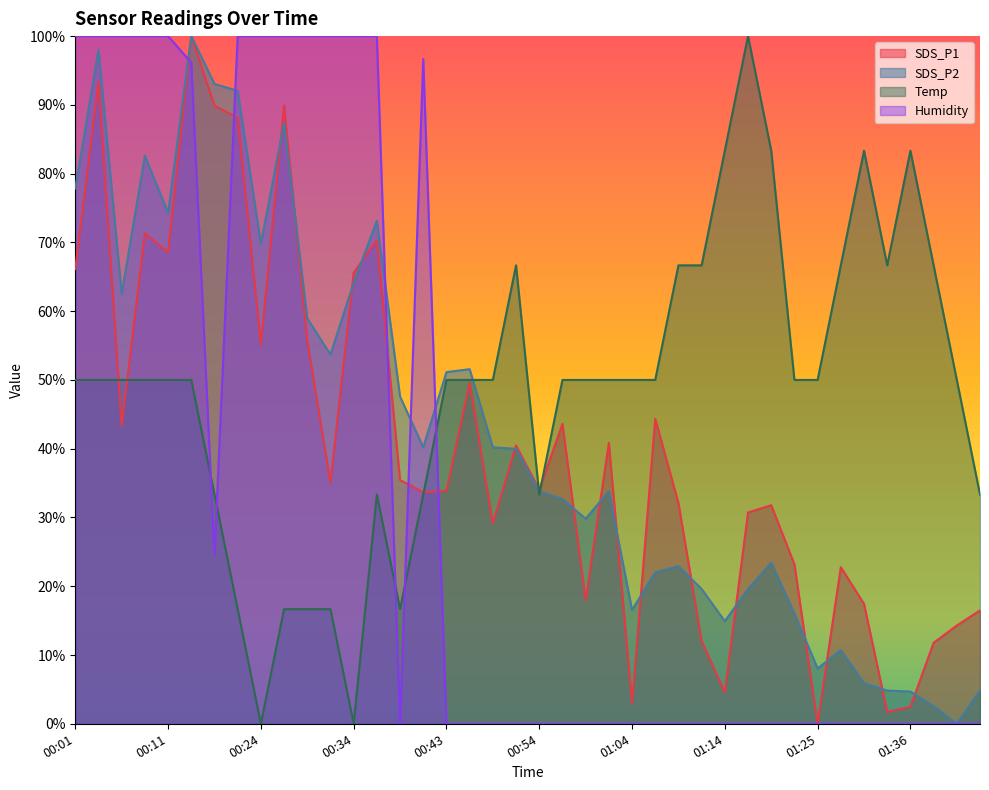

What is the difference between the highest and lowest values at 00:46?

51.6